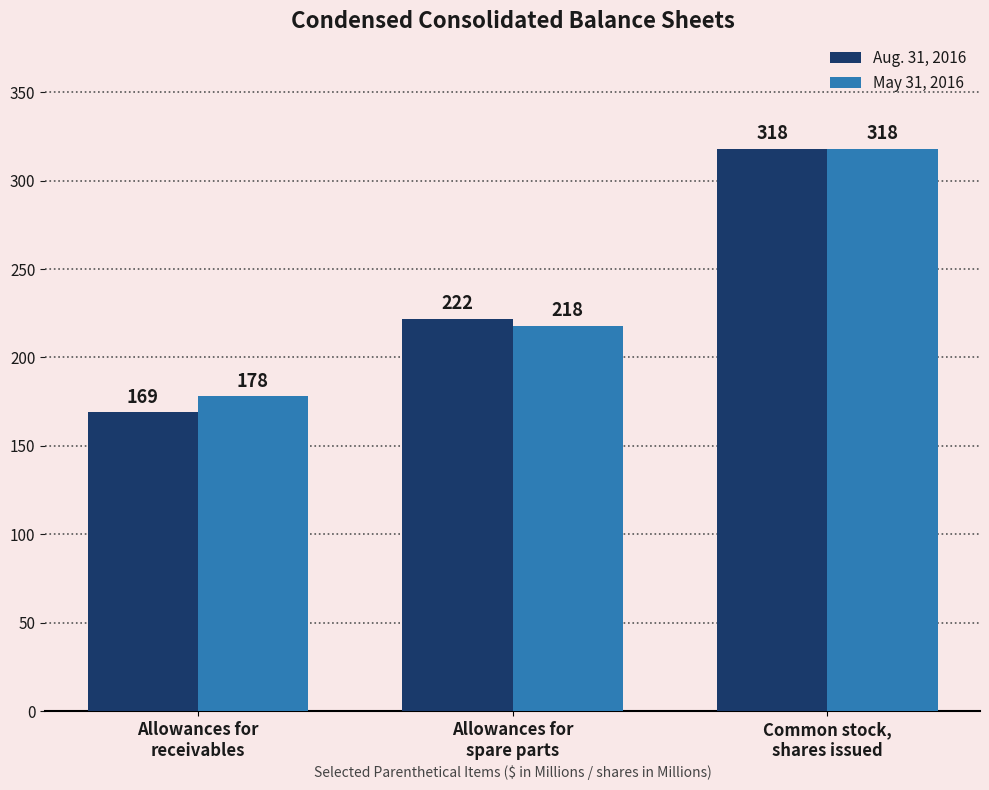

What is the difference between the highest and lowest values at Allowances for
receivables?

9